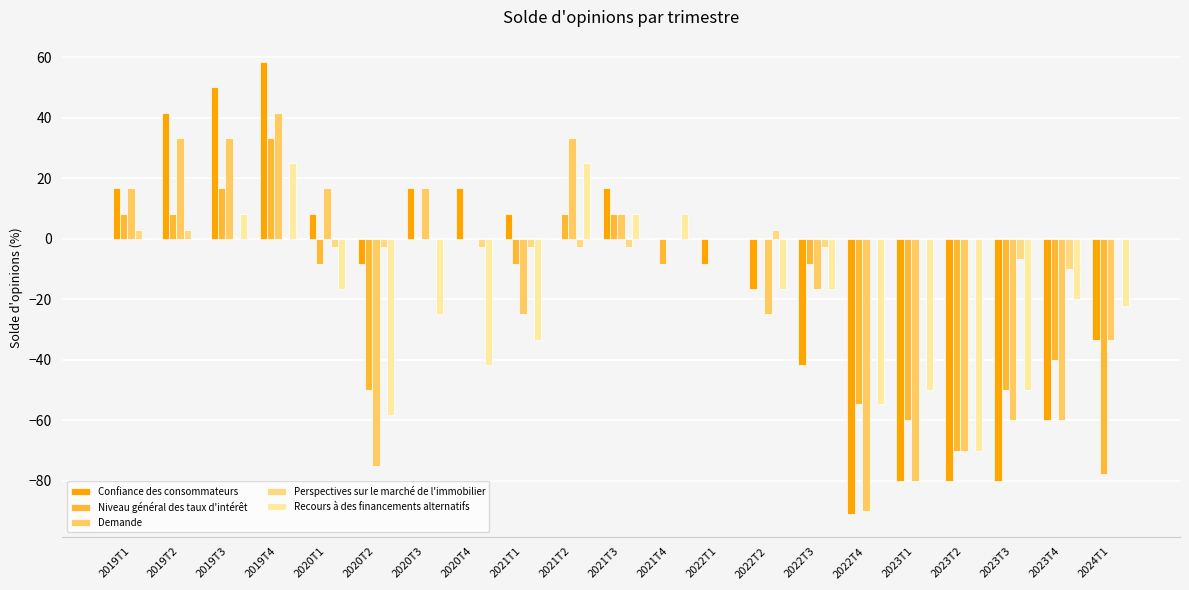

How many groups of bars are there?

21